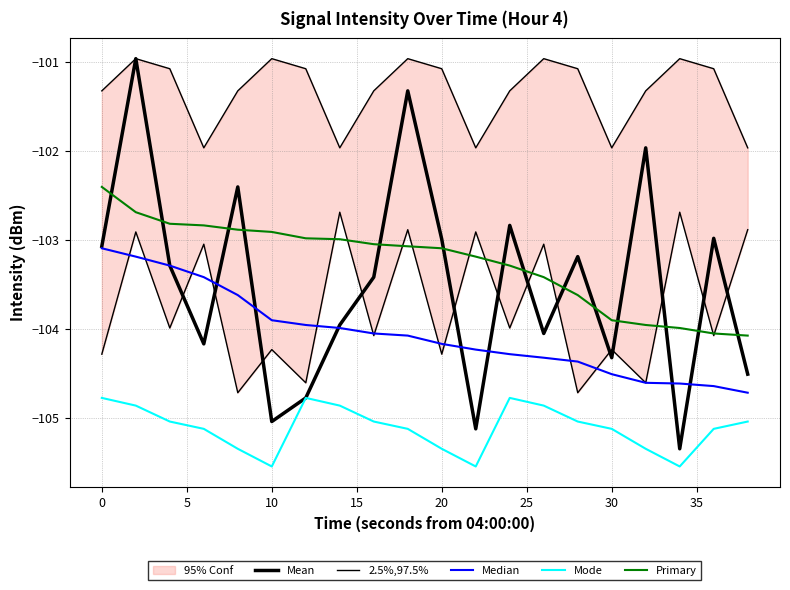

How many lines are shown in the chart?

5